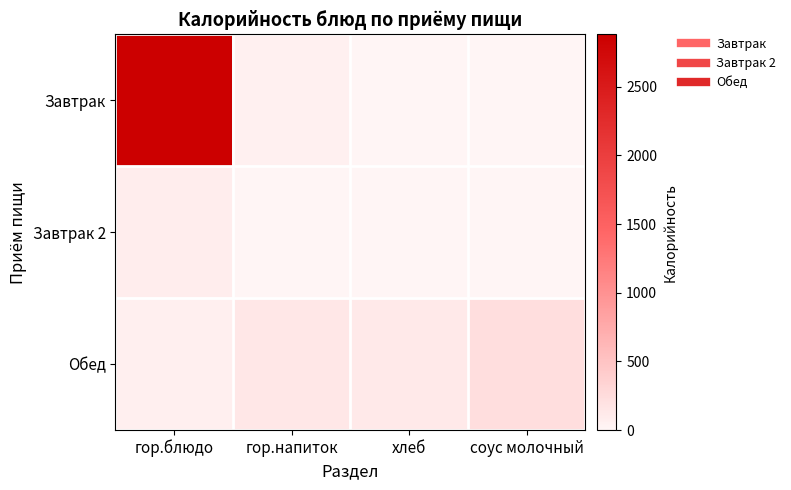

Reading left to right, extract all data points from this chart.

Завтрак: гор.блюдо=2881.7	гор.напиток=55.9	хлеб=0.1	соус молочный=0.1
Завтрак 2: гор.блюдо=86.6	гор.напиток=0.0	хлеб=0.0	соус молочный=0.0
Обед: гор.блюдо=64.2	гор.напиток=144.8	хлеб=117.6	соус молочный=226.9